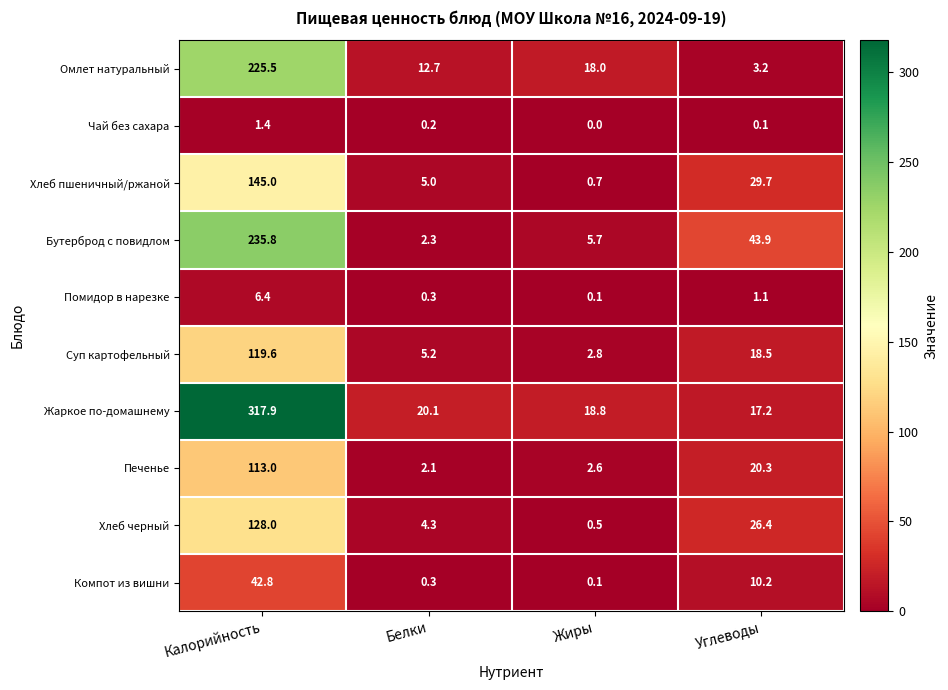

True or false: Хлеб черный has a value of 0.5 at Жиры.

True